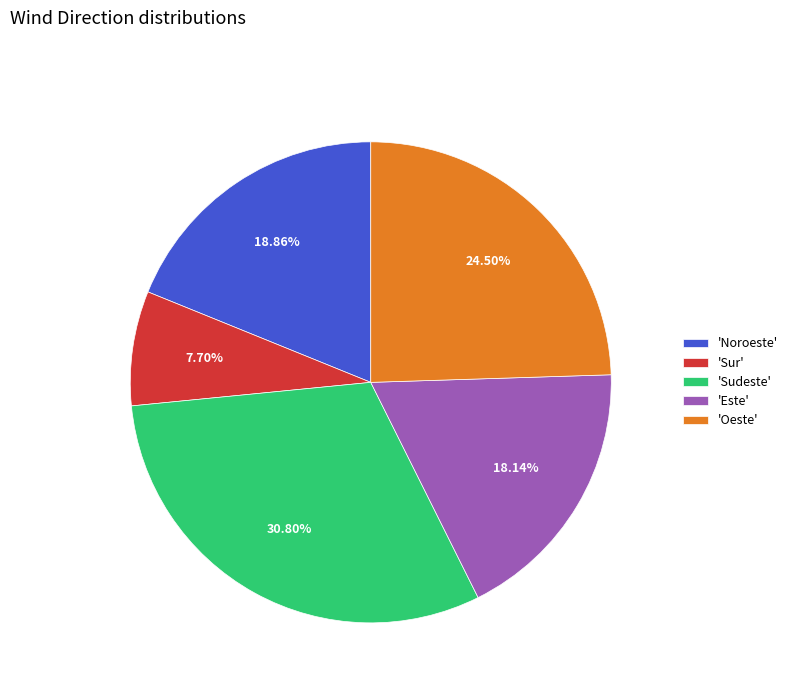

How many segments does this pie chart have?

5